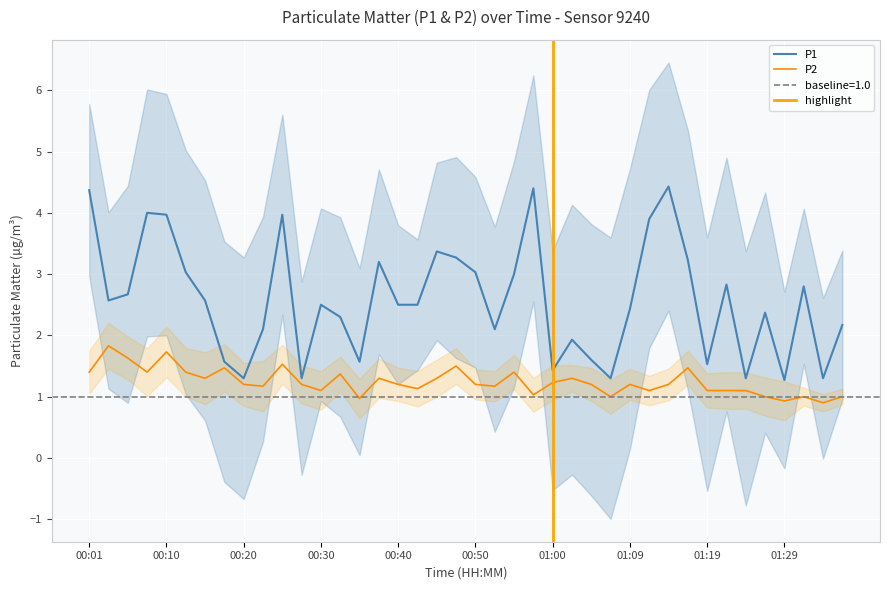

Does the chart display data point markers on the line(s)?

No